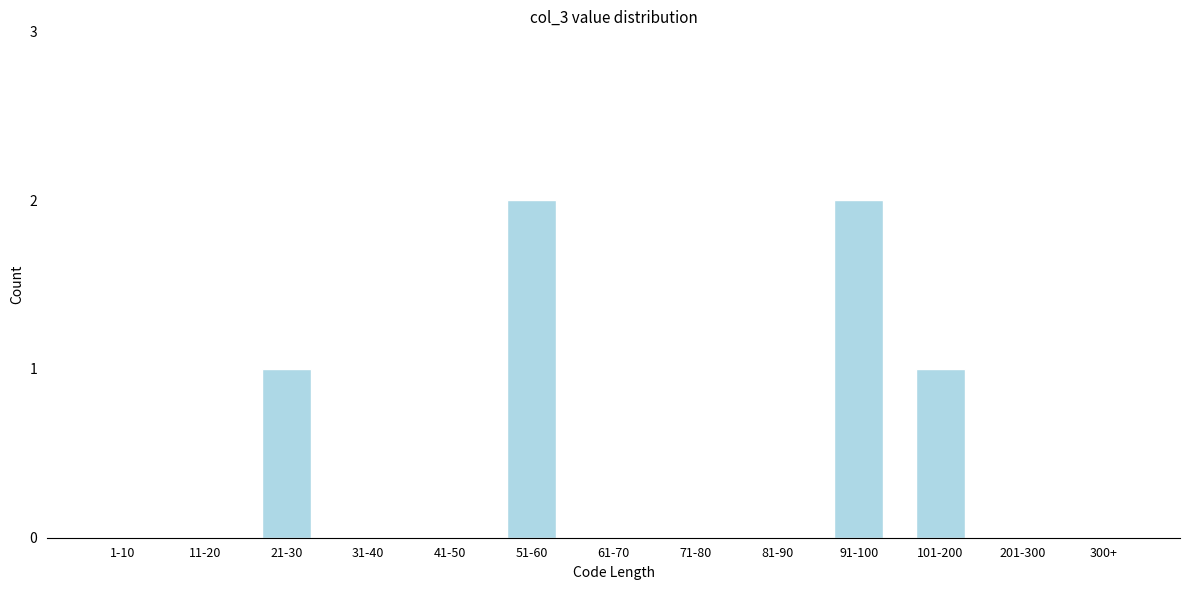

Reading left to right, transcribe all the data shown in this chart.

1-10=0	11-20=0	21-30=1	31-40=0	41-50=0	51-60=2	61-70=0	71-80=0	81-90=0	91-100=2	101-200=1	201-300=0	300+=0